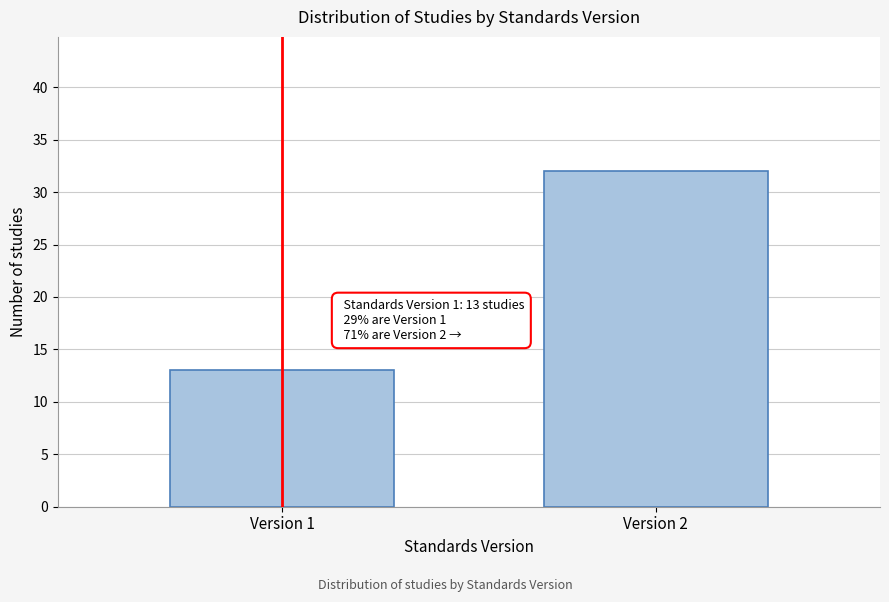

Reading left to right, what are all the values shown in this chart?

Version 1=13	Version 2=32